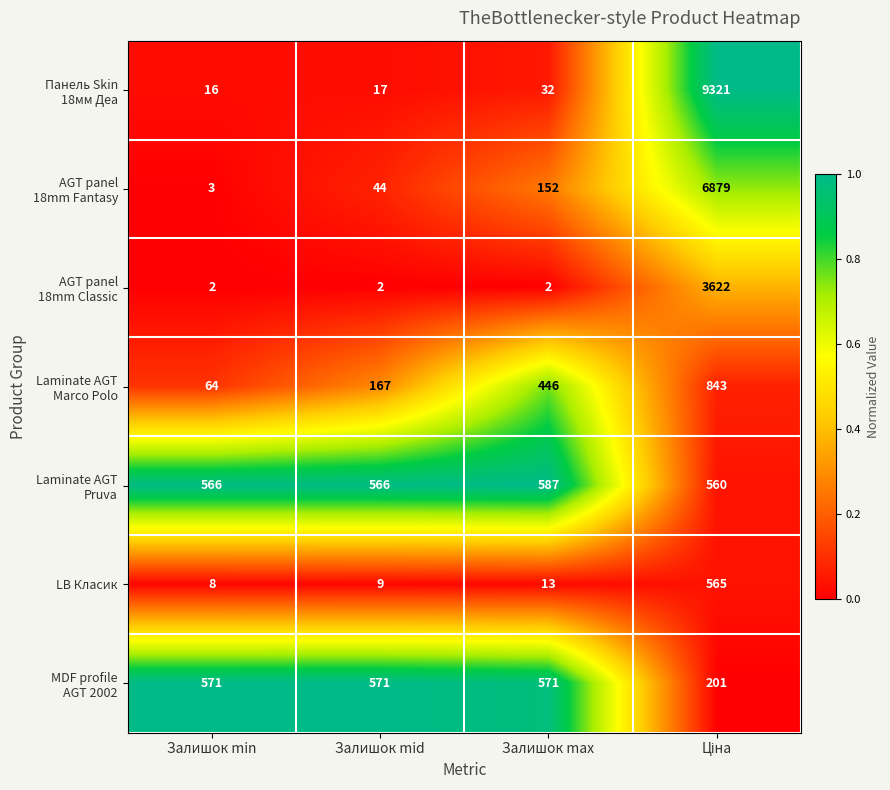

What is the sum of all LB Класик values?

595